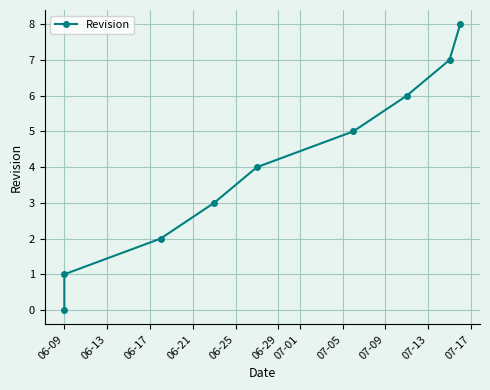

What is the sum of the values at 06-29 and 06-09?

5